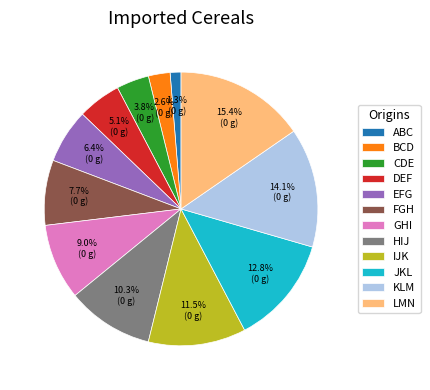

Rank the categories by value from lowest to highest.

ABC, BCD, CDE, DEF, EFG, FGH, GHI, HIJ, IJK, JKL, KLM, LMN